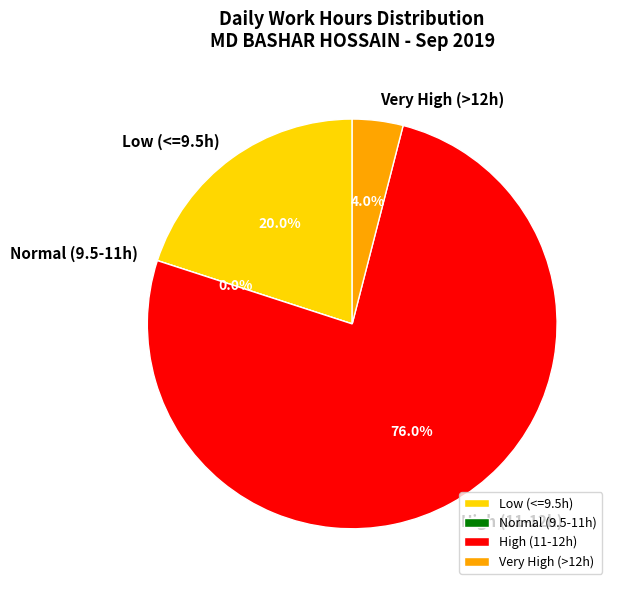

Which slice is the smallest?

2